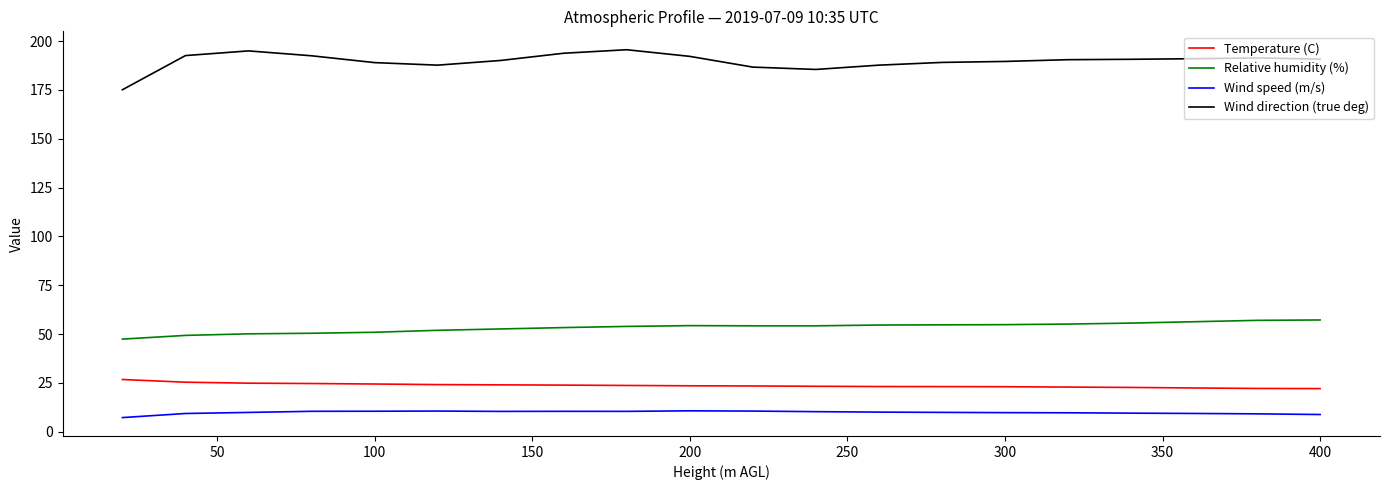

What is the greatest value displayed?

195.6